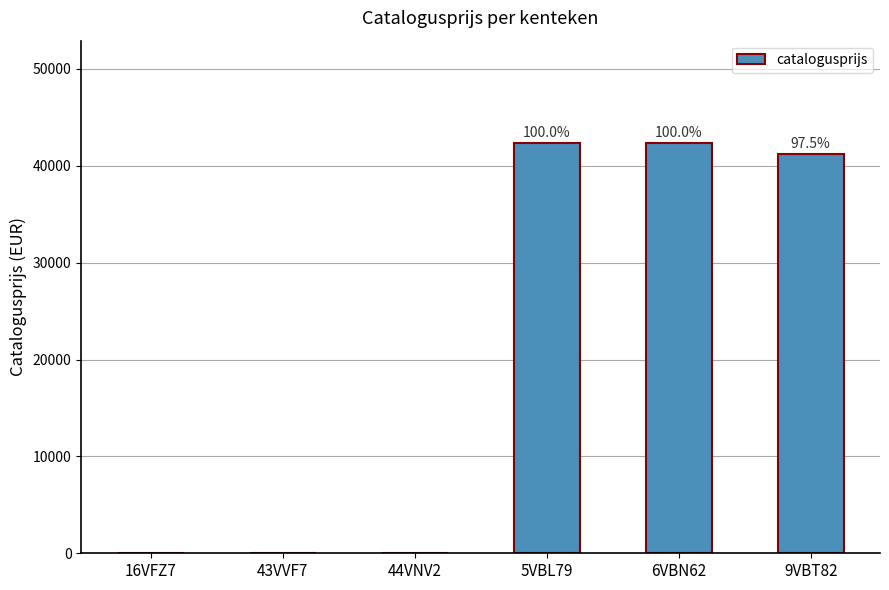

Reading right to left, list all the values displayed in this chart.

41261	42334	42334	0	0	0